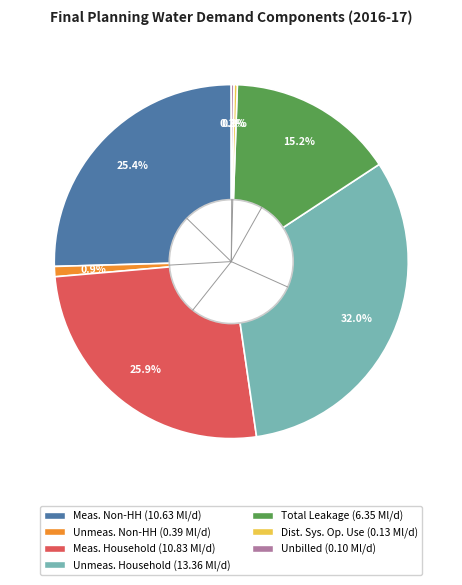

Is there any slice that represents more than half of the pie?

No